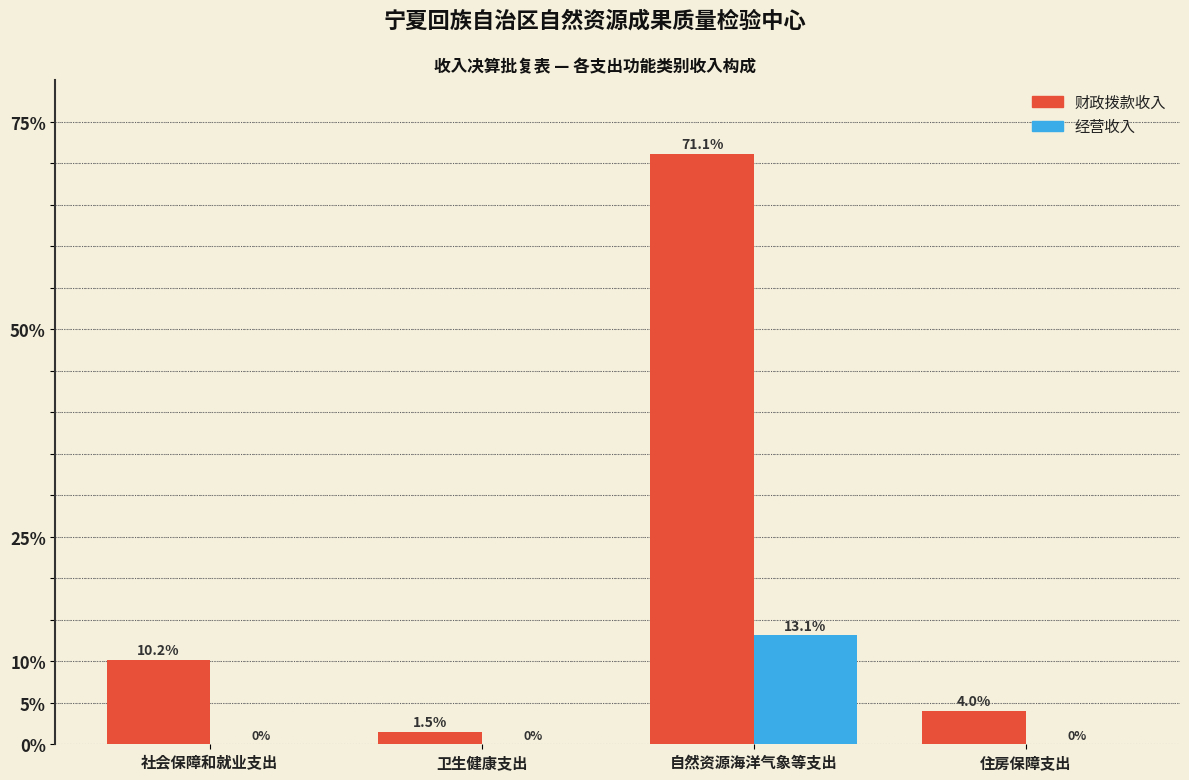

Reading right to left, transcribe all the data shown in this chart.

财政拨款收入: 住房保障支出=4.0	自然资源海洋气象等支出=71.1	卫生健康支出=1.5	社会保障和就业支出=10.2
经营收入: 住房保障支出=0.0	自然资源海洋气象等支出=13.1	卫生健康支出=0.0	社会保障和就业支出=0.0